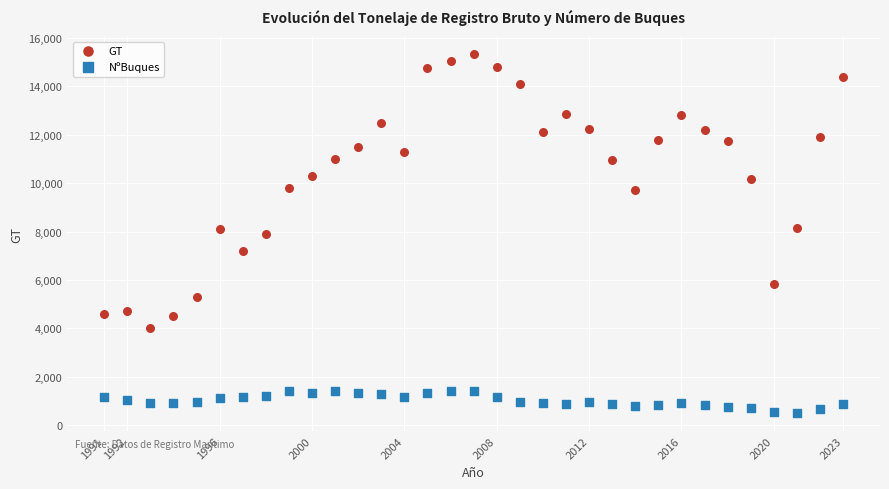

Across all data points, what is the range of Y values (max minus min)?

14834.0